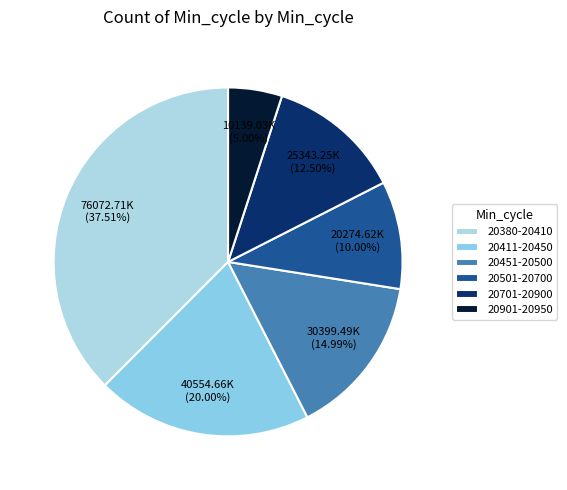

How many segments does this pie chart have?

6